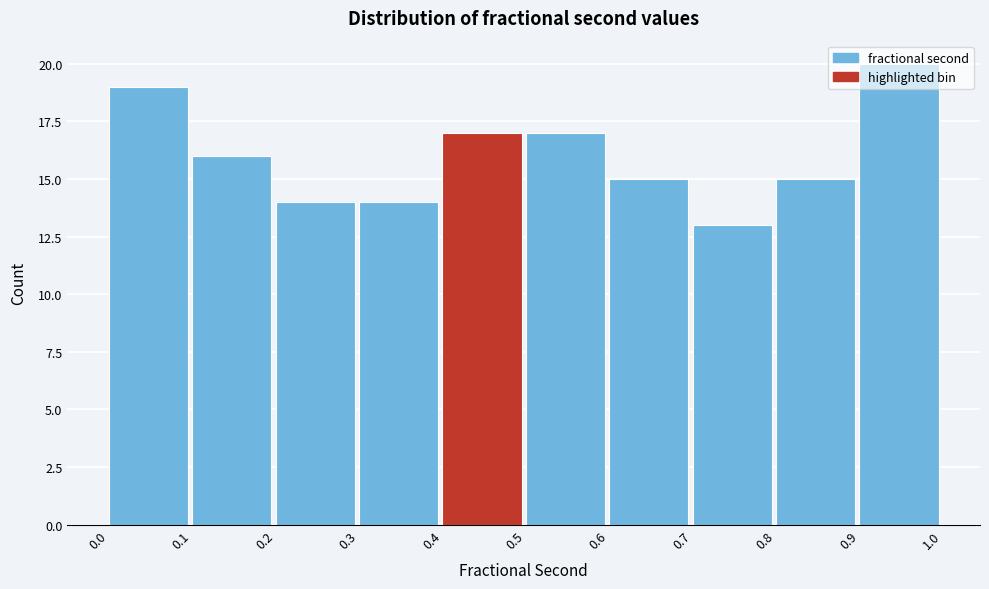

What is the average value?

16